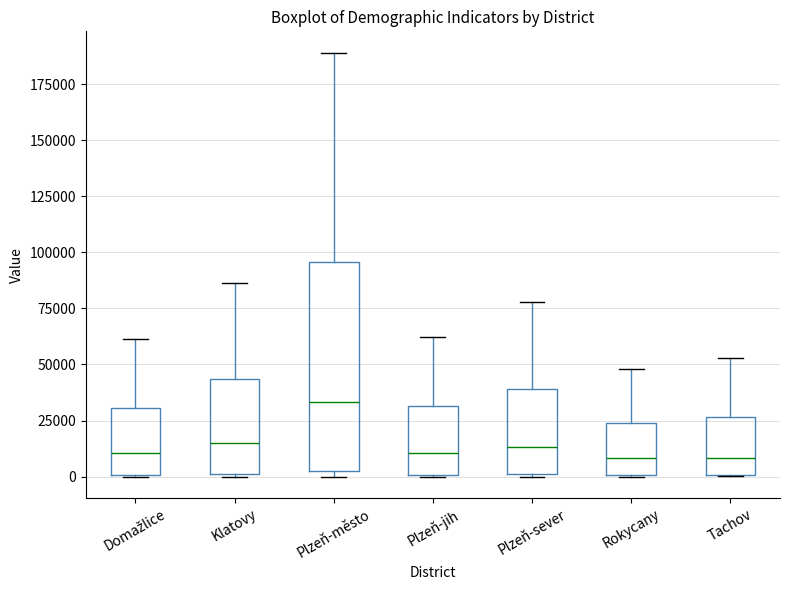

Reading left to right, transcribe this box plot: for each box, give where its median line is, the range the box spans, and where its two whiskers end, as read against the y-axis. The values are not printed on the chart, so give them approximately, as read against the axis.

Domažlice: median 10000, box 0 to 30000, whiskers 0 to 60000
Klatovy: median 15000, box 0 to 45000, whiskers 0 to 85000
Plzeň-město: median 35000, box 5000 to 95000, whiskers 0 to 190000
Plzeň-jih: median 10000, box 0 to 30000, whiskers 0 to 60000
Plzeň-sever: median 15000, box 0 to 40000, whiskers 0 to 80000
Rokycany: median 10000, box 0 to 25000, whiskers 0 to 50000
Tachov: median 10000, box 0 to 25000, whiskers 0 to 55000